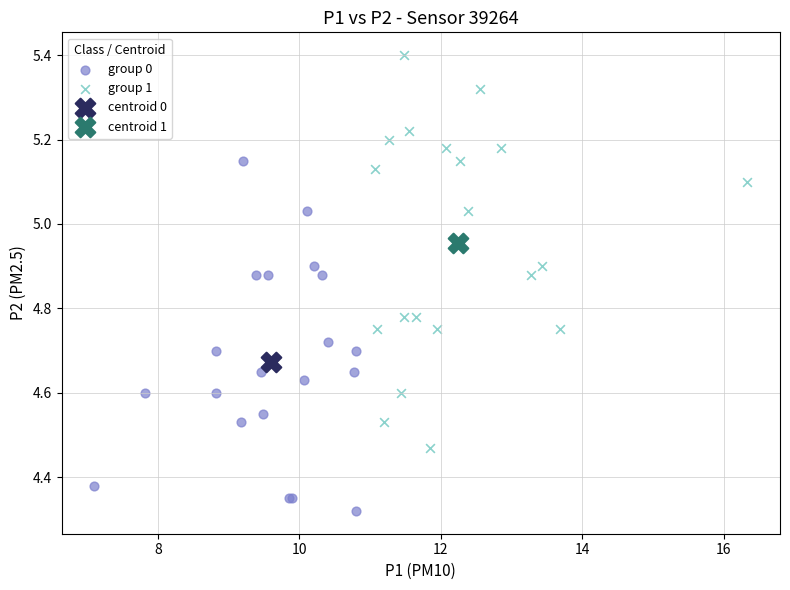

Which series reaches the minimum Y coordinate?

group 0